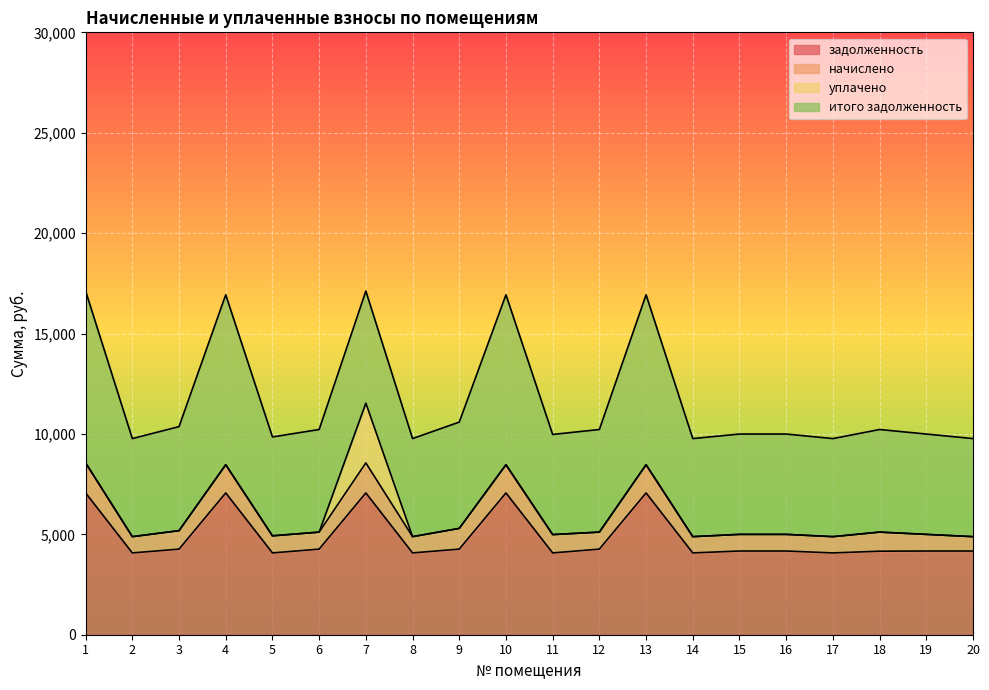

At which category is the sum across all series the highest?

1